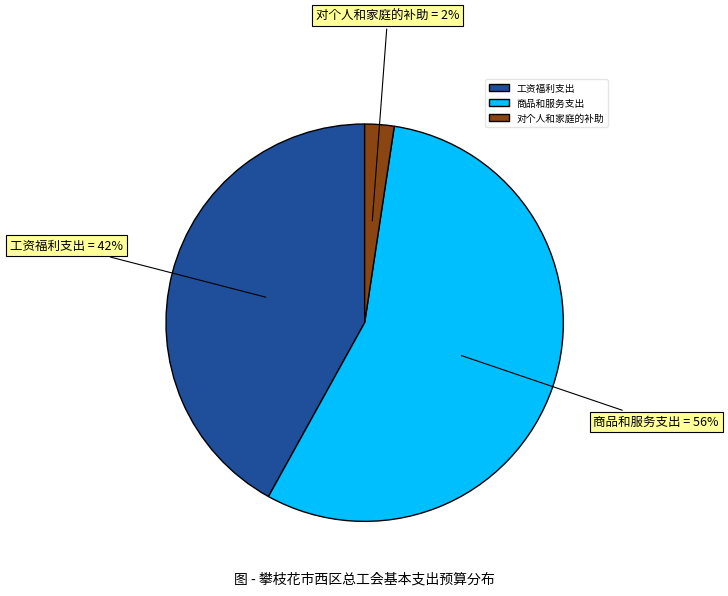

What is the largest slice in the pie chart?

商品和服务支出